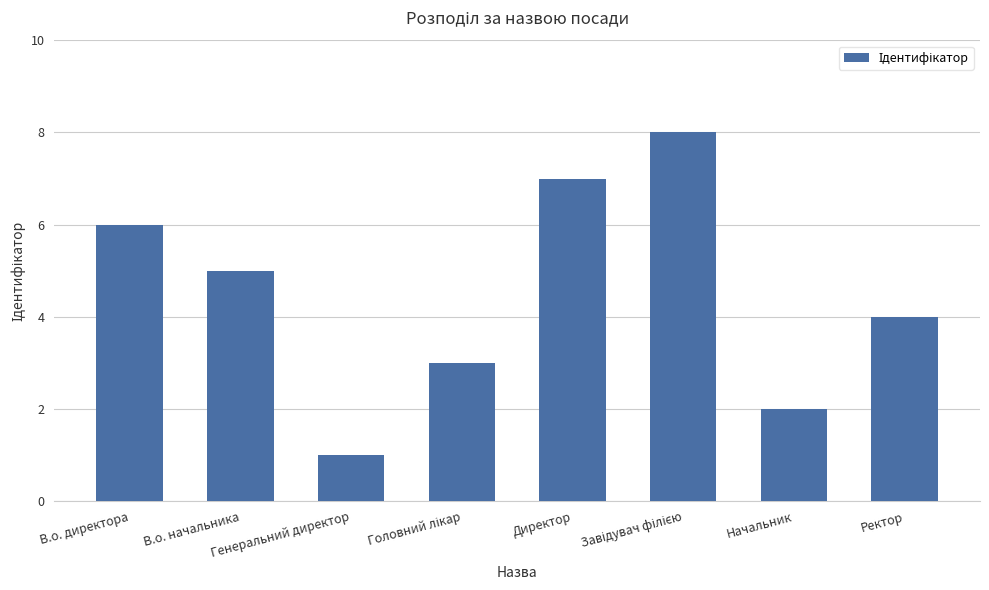

Count the number of data series in this chart.

1